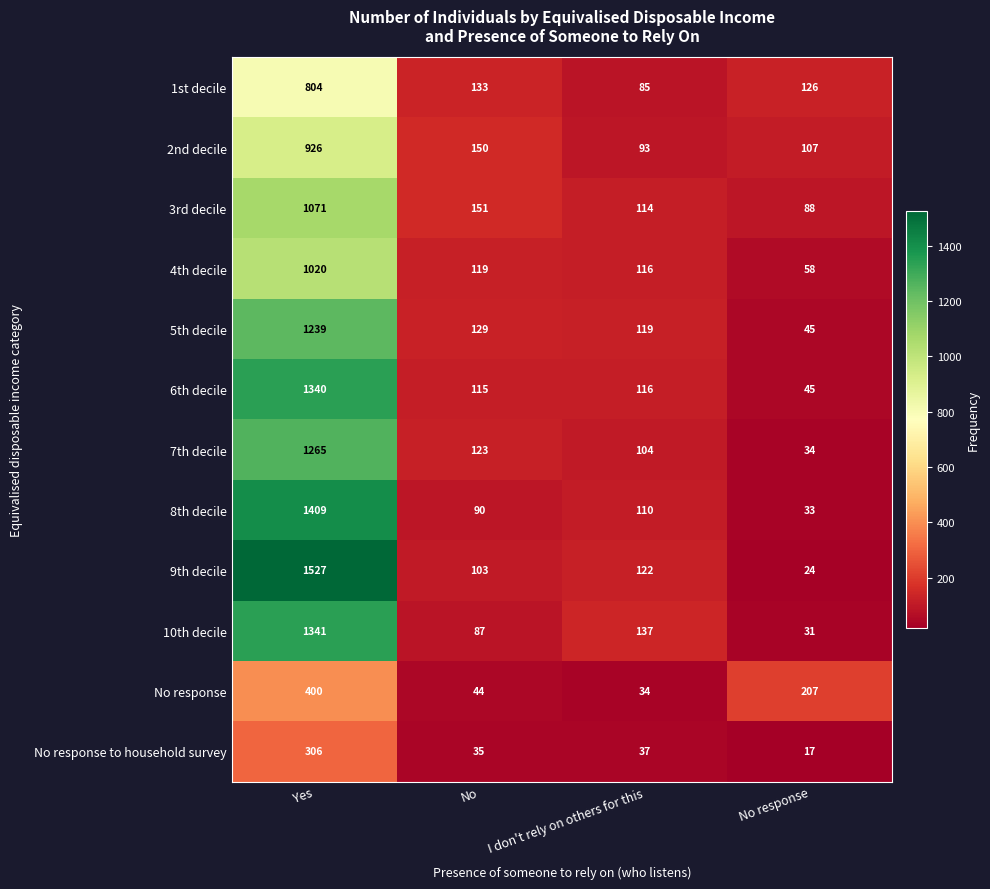

What is the approximate value of 7th decile at No response?

34